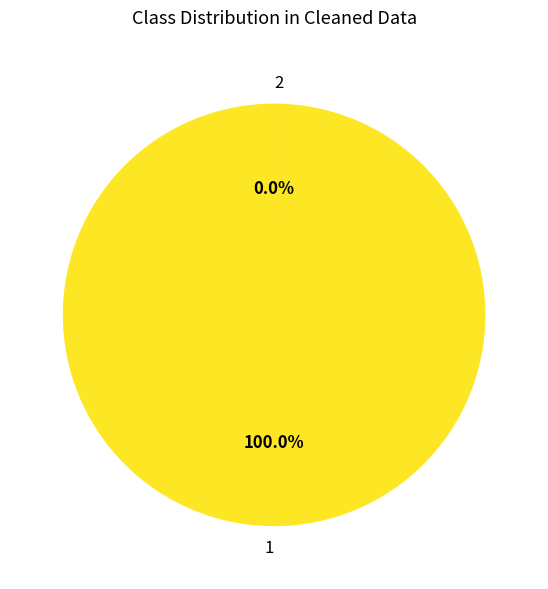

Rank the categories by value from highest to lowest.

1, 2